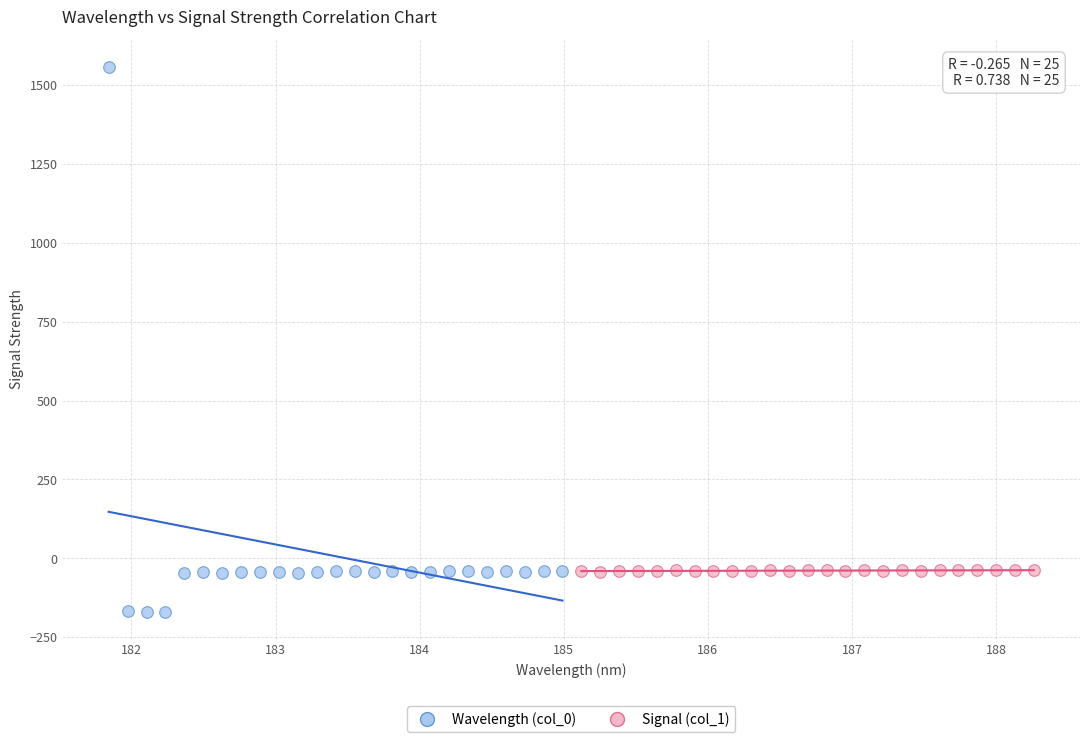

Which series has the largest Y range (max minus min)?

Wavelength (col_0)